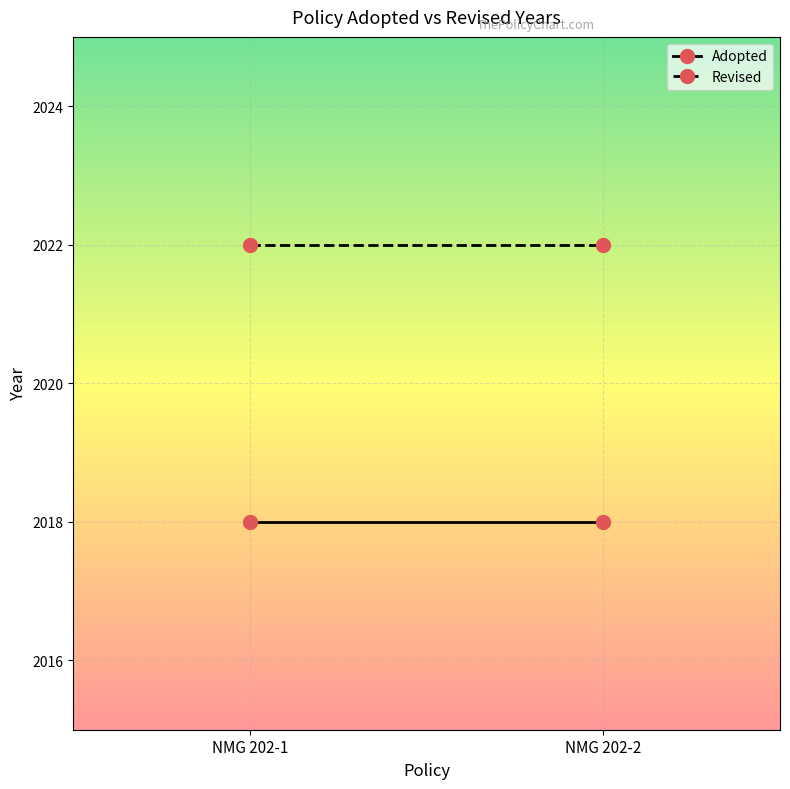

Count the number of data series in this chart.

2